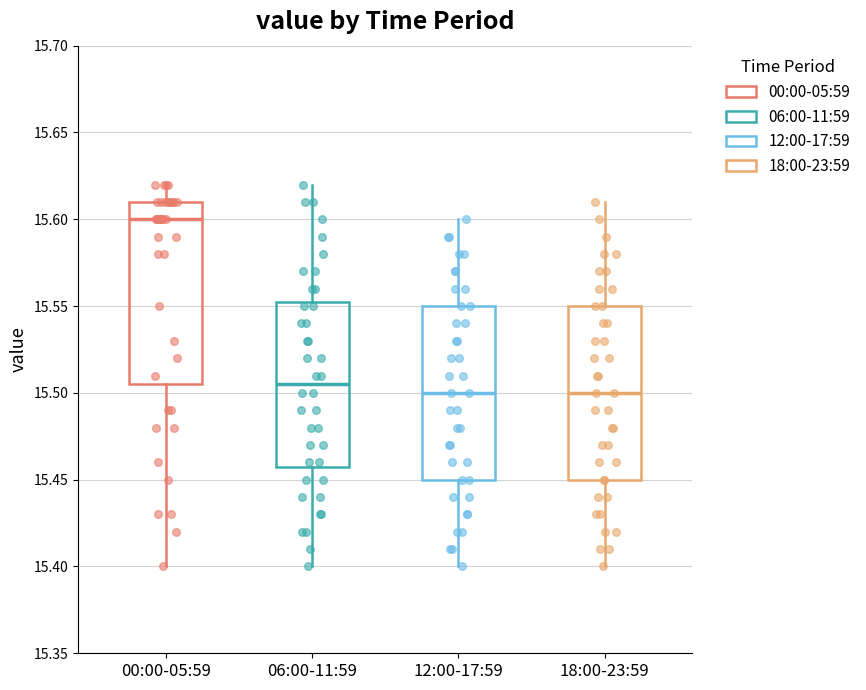

Which box's median line is the highest?

00:00-05:59